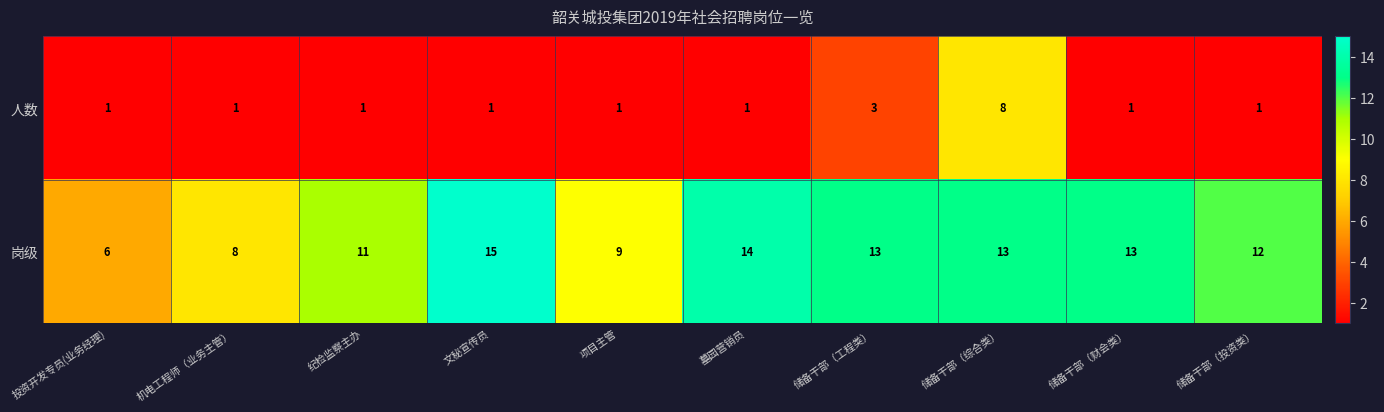

Where does the 岗级 series first go above 13?

文秘宣传员